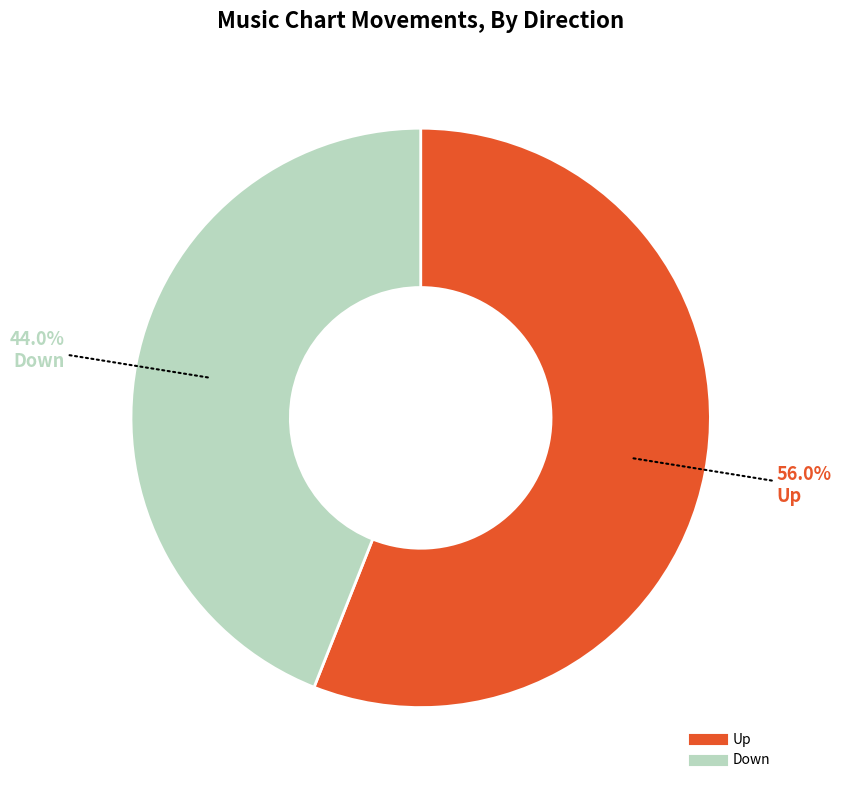

Is there a majority slice in this chart?

Yes